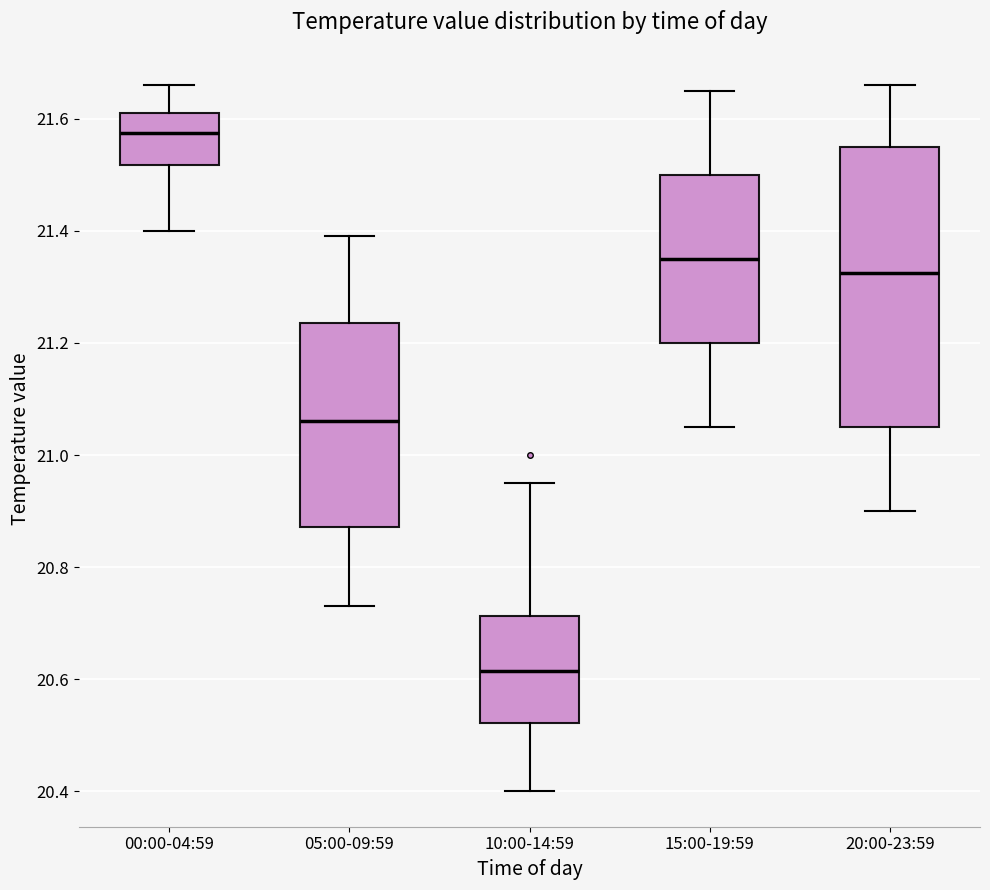

Reading left to right, transcribe this box plot: for each box, give where its median line is, the range the box spans, and where its two whiskers end, as read against the y-axis. The values are not printed on the chart, so give them approximately, as read against the axis.

00:00-04:59: median 21.58, box 21.52 to 21.62, whiskers 21.40 to 21.66
05:00-09:59: median 21.06, box 20.88 to 21.24, whiskers 20.74 to 21.40
10:00-14:59: median 20.62, box 20.52 to 20.72, whiskers 20.40 to 20.96
15:00-19:59: median 21.36, box 21.20 to 21.50, whiskers 21.06 to 21.66
20:00-23:59: median 21.32, box 21.06 to 21.56, whiskers 20.90 to 21.66